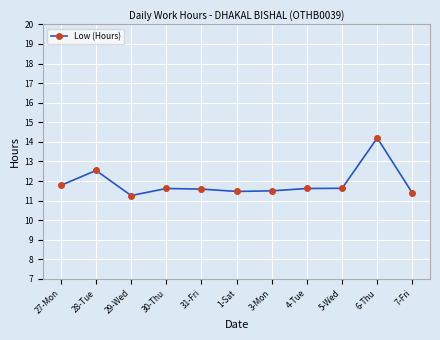

Between 29-Wed and 7-Fri, which is larger?

7-Fri